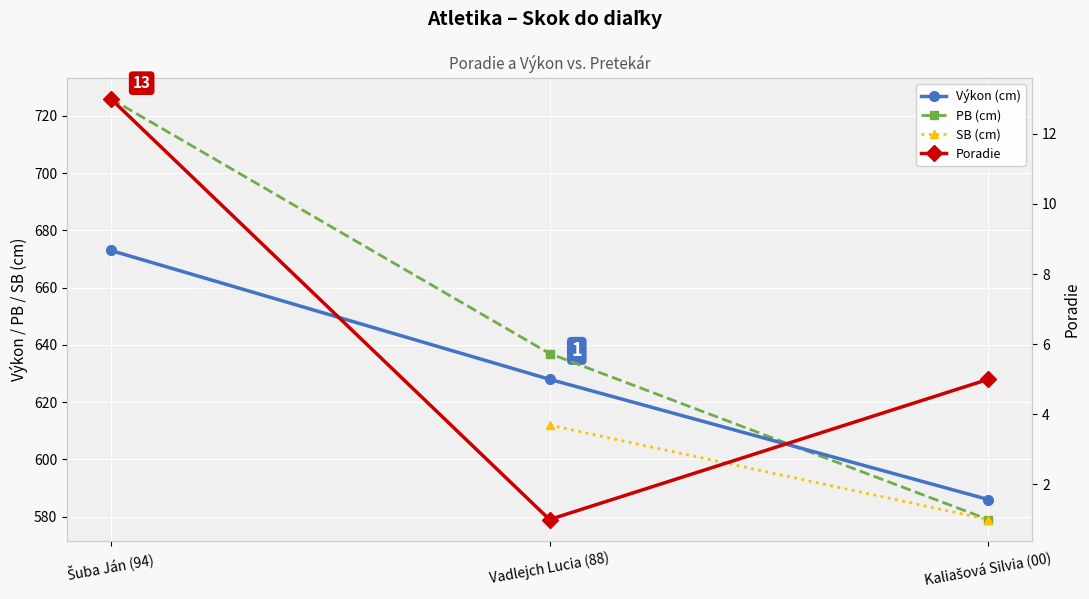

Is this an area chart (filled region under the line)?

No